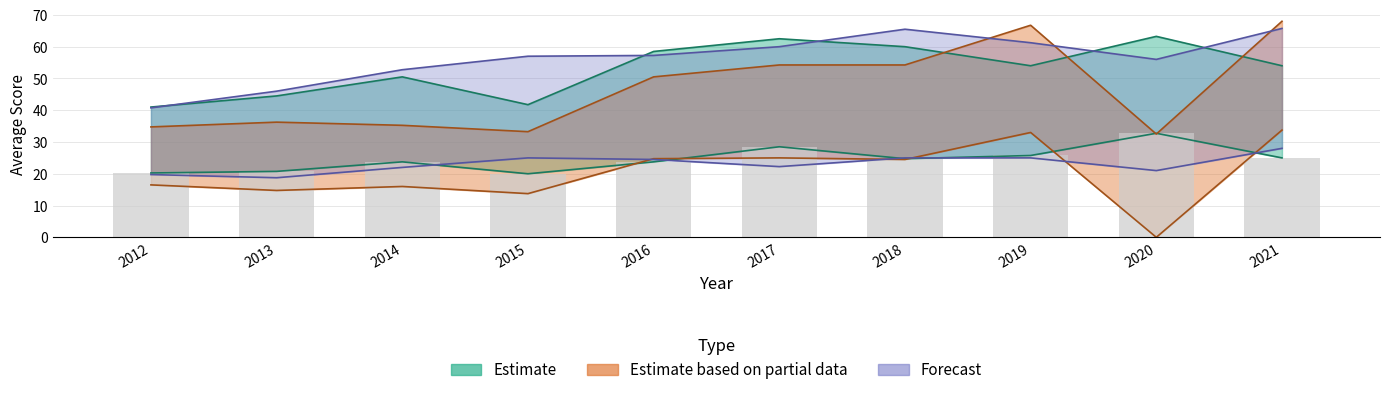

How many groups of bars are there?

10